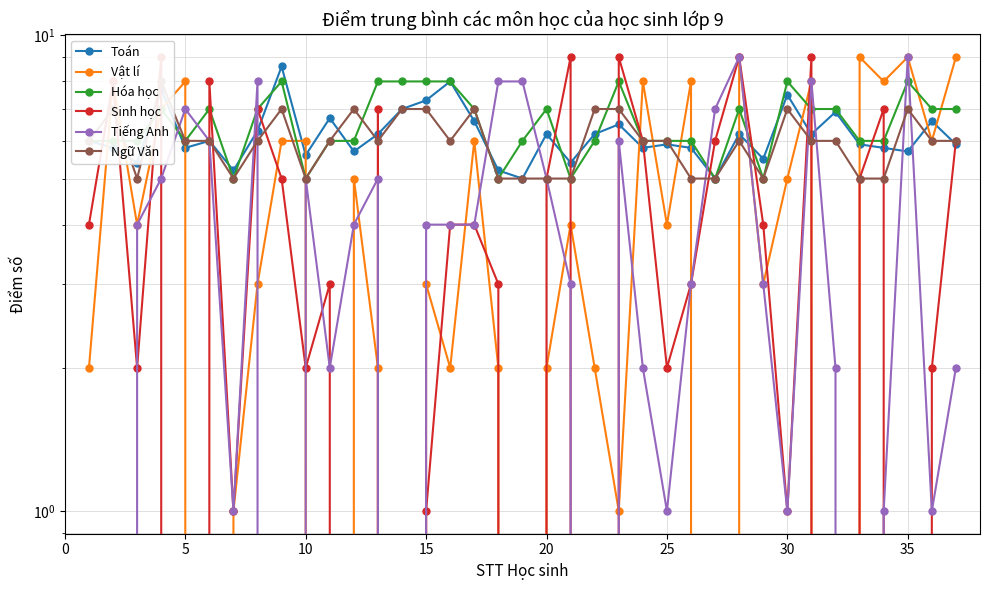

How many lines are shown in the chart?

6